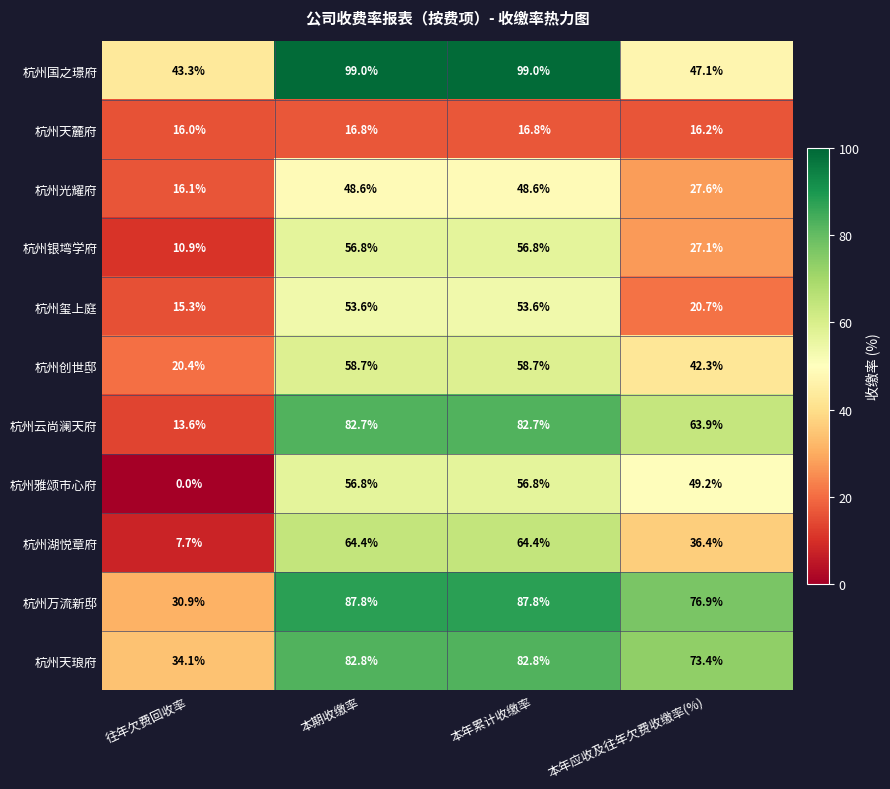

Where does the 杭州银塆学府 series first go above 56?

本期收缴率